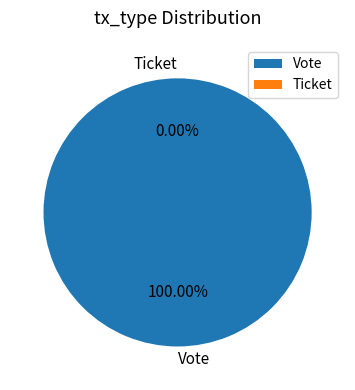

How much of the chart is everything except Ticket?

100.0%